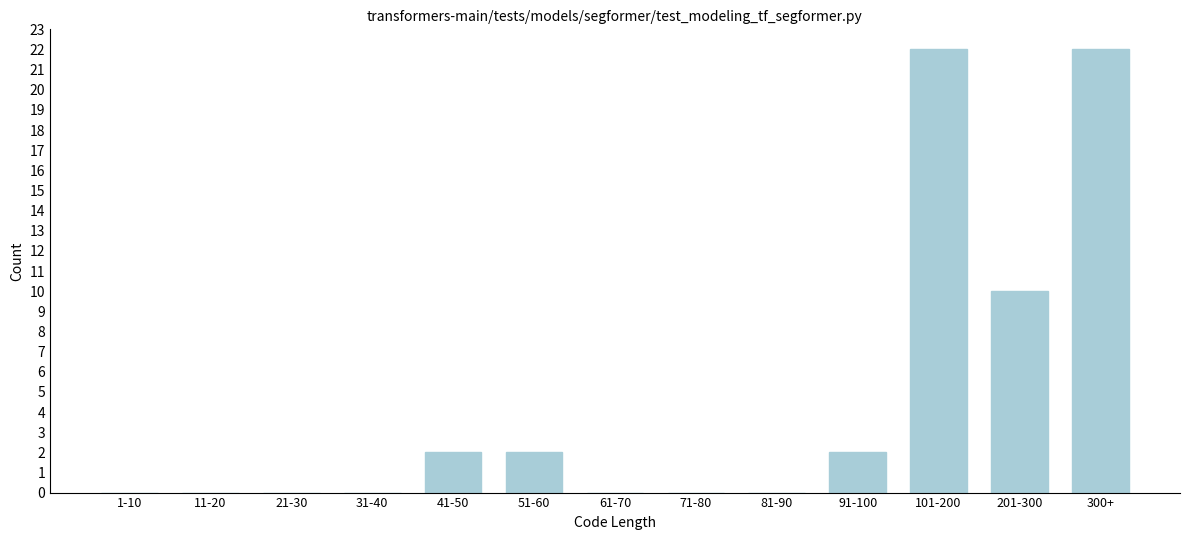

Reading right to left, extract all data points from this chart.

300+=22	201-300=10	101-200=22	91-100=2	81-90=0	71-80=0	61-70=0	51-60=2	41-50=2	31-40=0	21-30=0	11-20=0	1-10=0